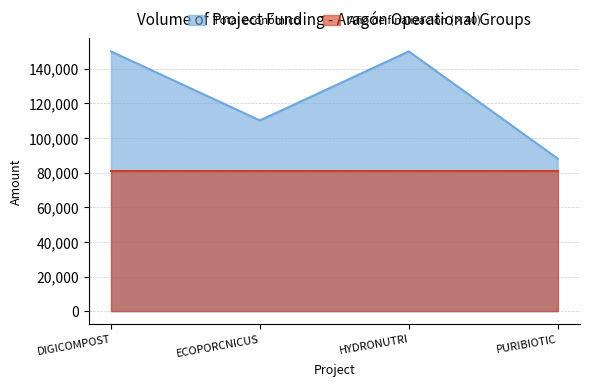

True or false: the data shows 88160 at PURIBIOTIC.

True